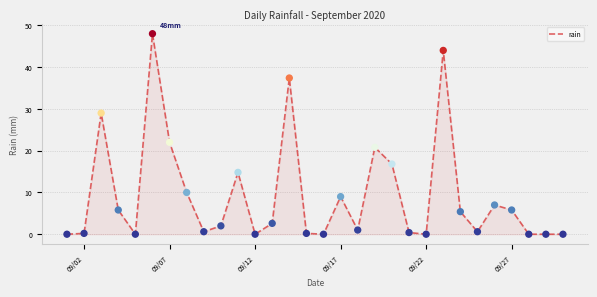

What is the greatest value displayed?

48.0